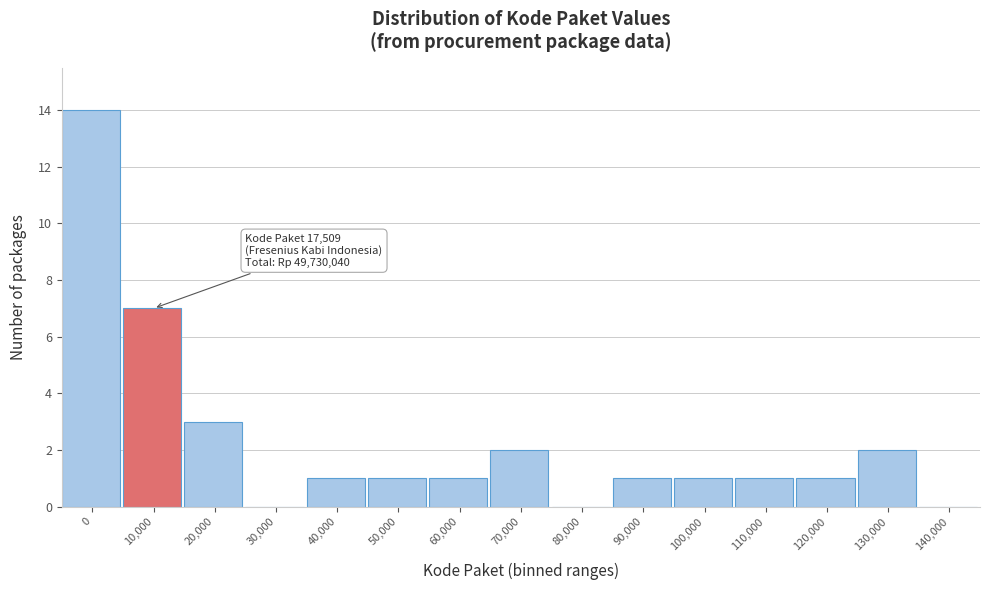

Reading right to left, what are all the values shown in this chart?

140,000=0	130,000=2	120,000=1	110,000=1	100,000=1	90,000=1	80,000=0	70,000=2	60,000=1	50,000=1	40,000=1	30,000=0	20,000=3	10,000=7	0=14